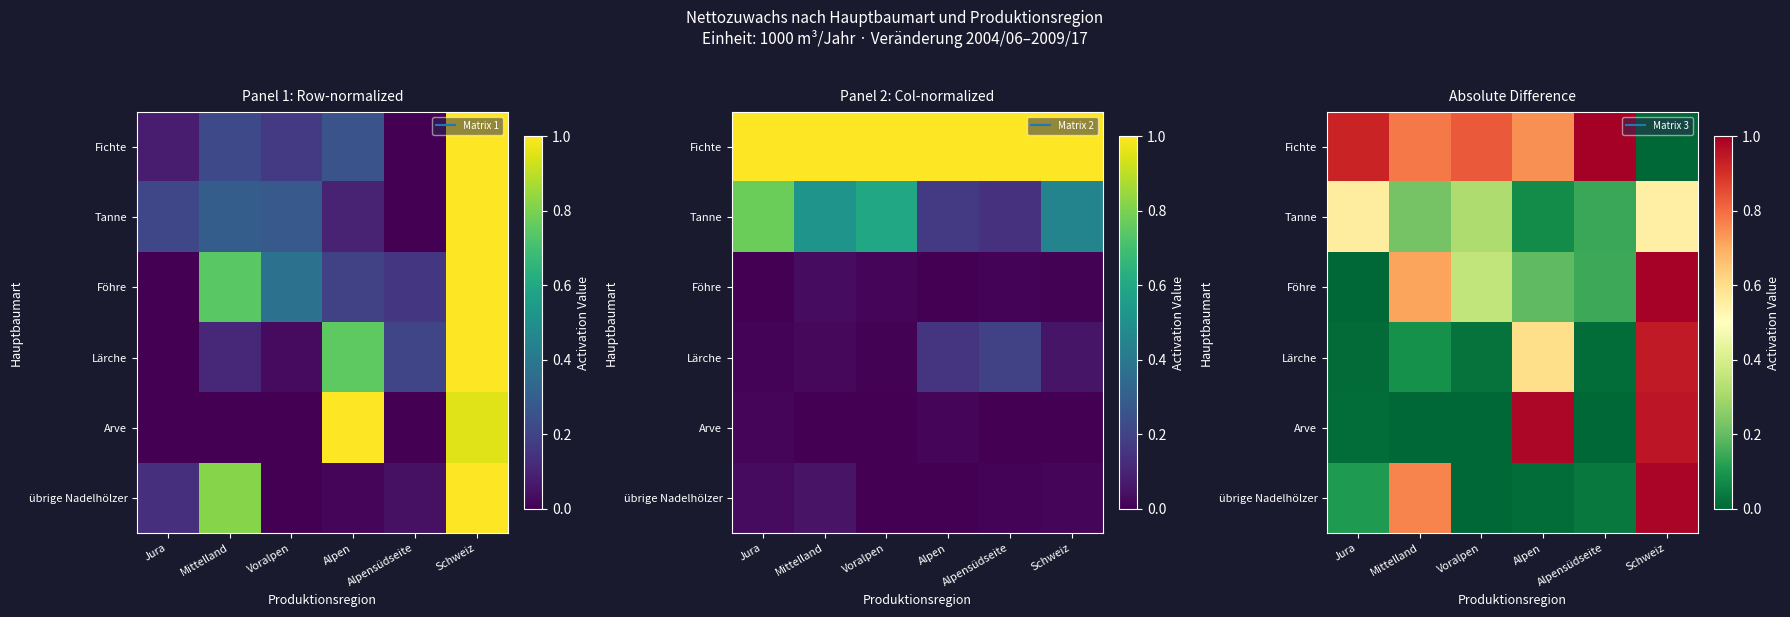

Rank the categories by Tanne value from highest to lowest.

Jura, Schweiz, Voralpen, Mittelland, Alpensüdseite, Alpen